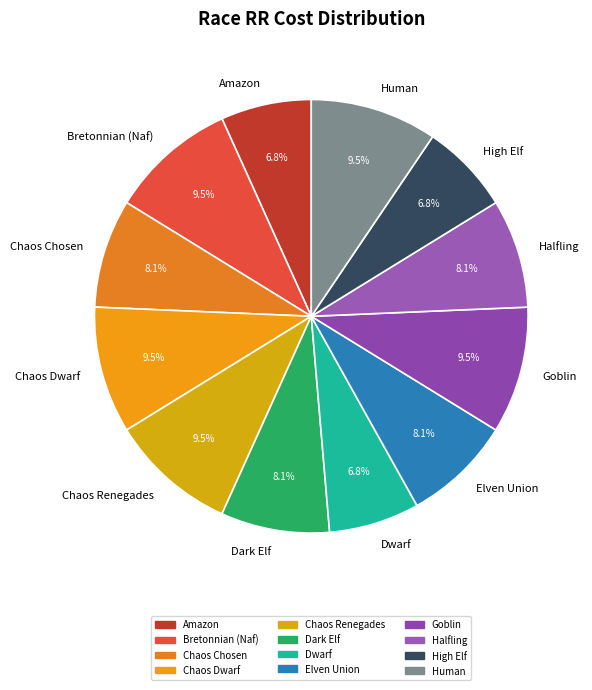

To the nearest percent, what is the average slice percentage?

8%